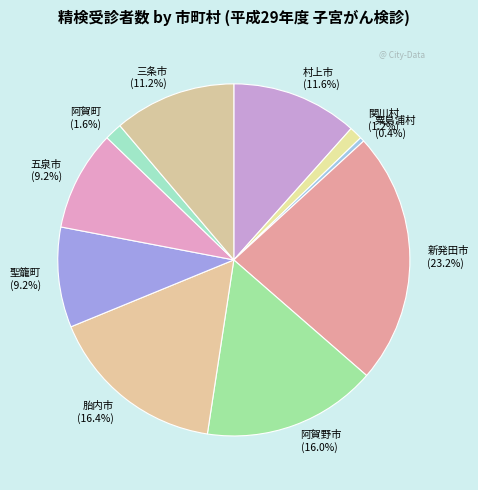

To the nearest percent, what is the difference between the largest and smallest slice percentages?

23%